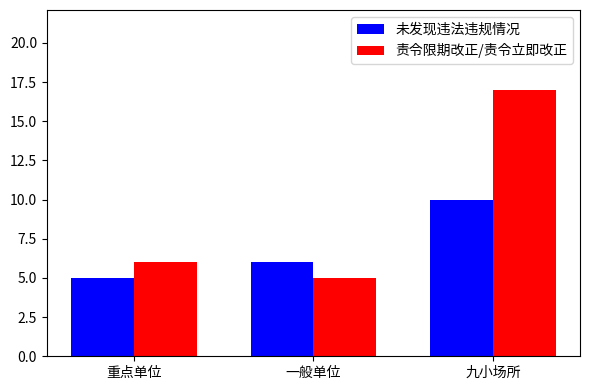

Reading right to left, transcribe all the data shown in this chart.

未发现违法违规情况: 九小场所=10	一般单位=6	重点单位=5
责令限期改正/责令立即改正: 九小场所=17	一般单位=5	重点单位=6